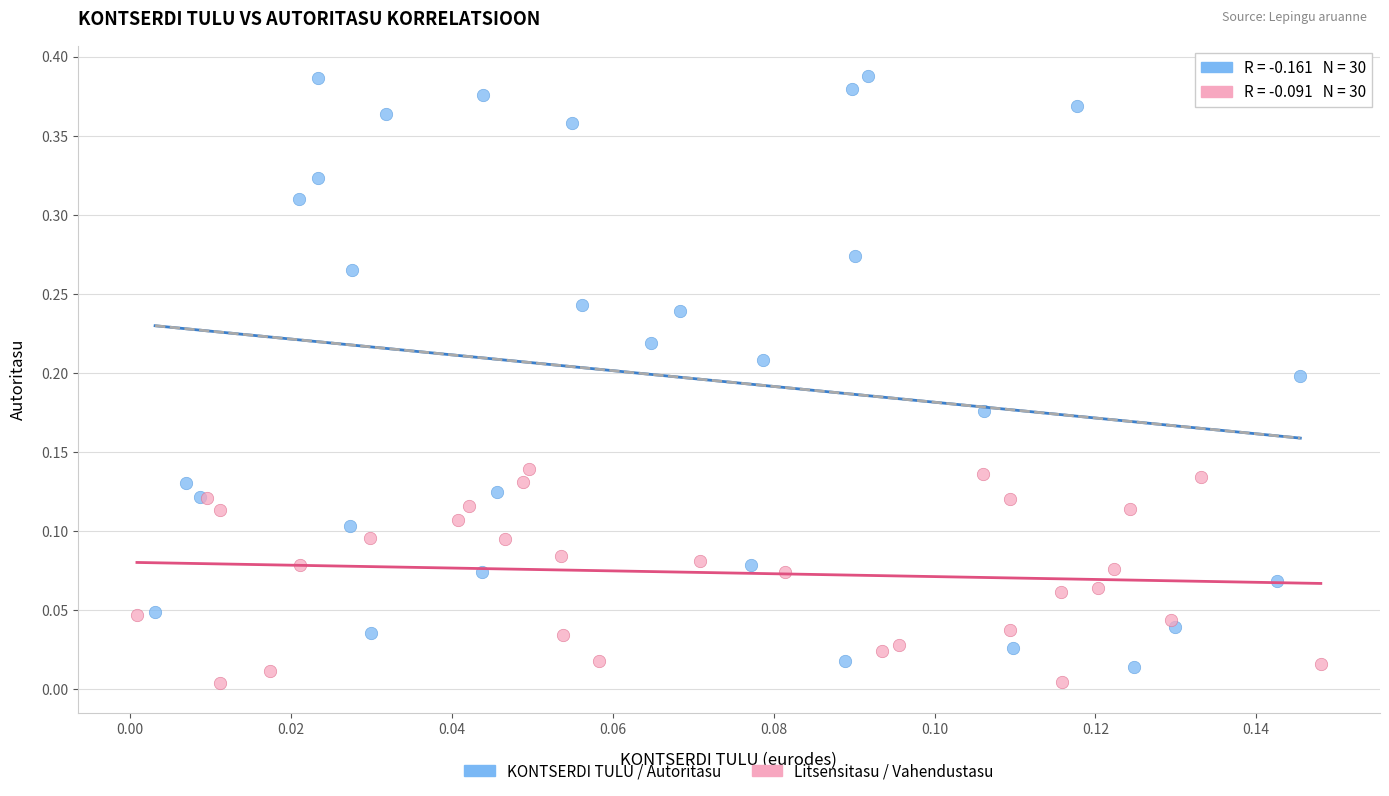

What are all the series names shown in the legend?

KONTSERDI TULU / Autoritasu, Litsensitasu / Vahendustasu